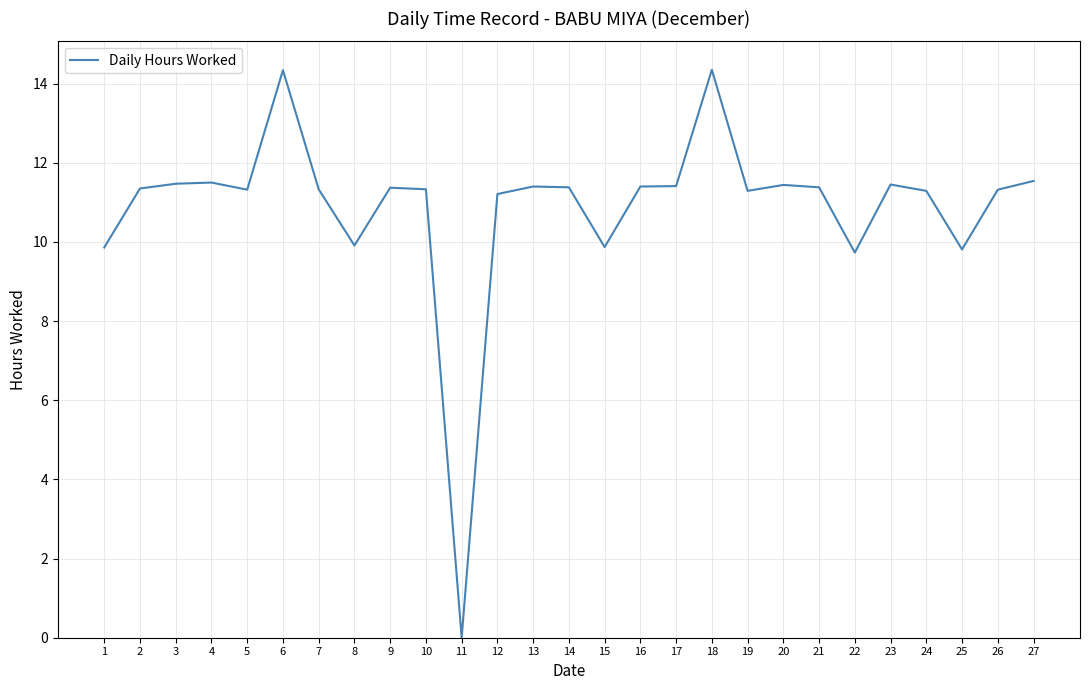

How many values are below 11?

6